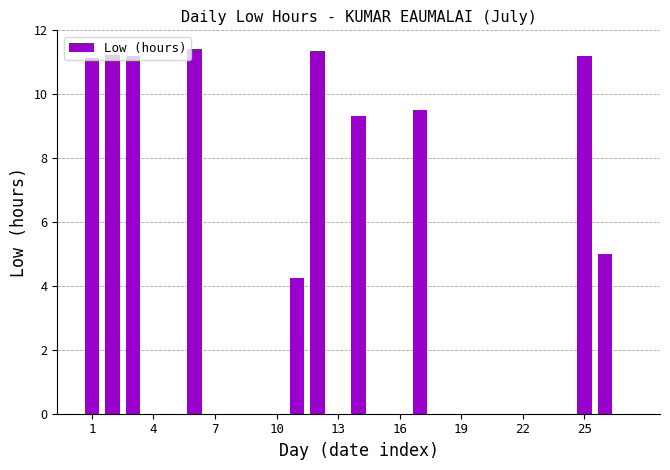

Reading left to right, what are all the values shown in this chart?

11.2	11.2	11.2	0.0	0.0	11.4	0.0	0.0	0.0	0.0	4.2	11.4	0.0	9.3	0.0	0.0	9.5	0.0	0.0	0.0	0.0	0.0	0.0	0.0	11.2	5.0	0.0